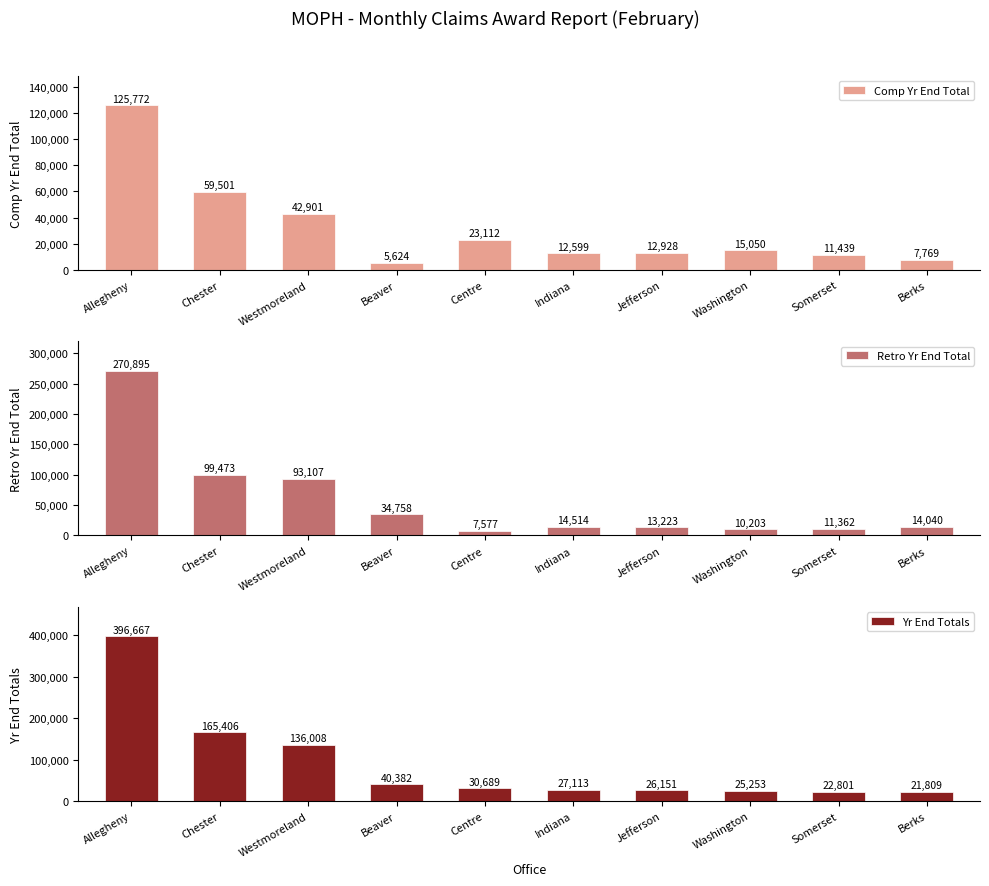

What is the value of the Retro Yr End Total bar at the 8th from the left?

10203